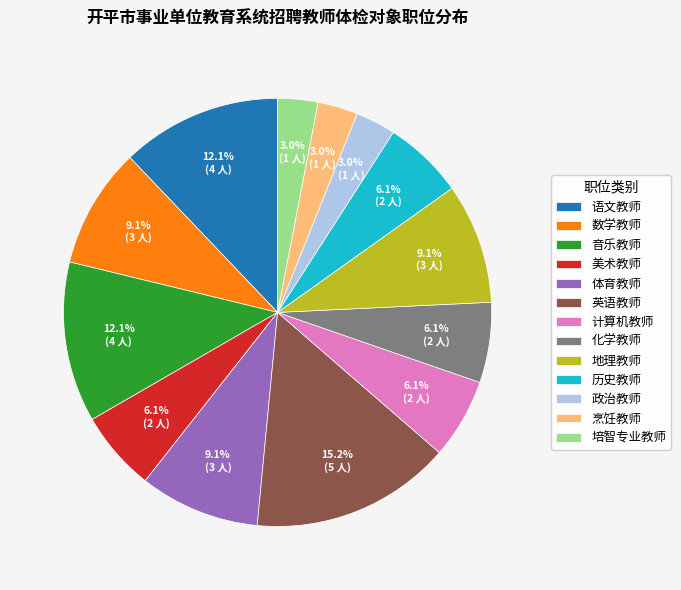

What is the total percentage of 烹饪教师 and 体育教师?

12.1%